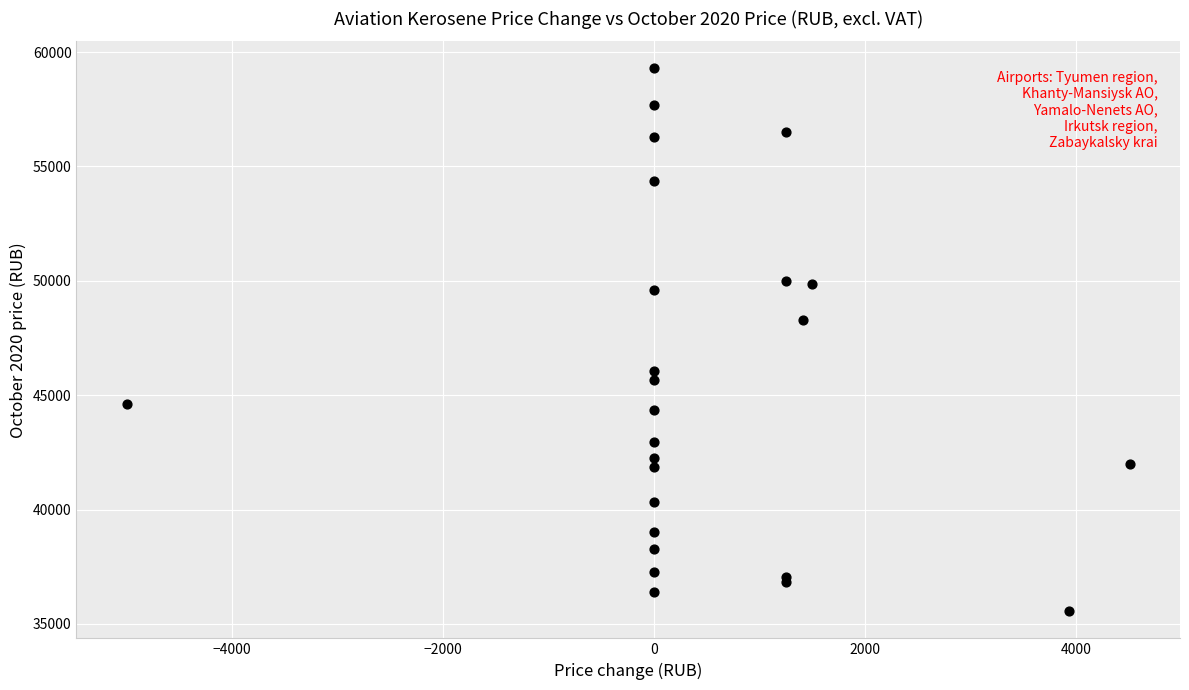

What Y value in the scatter plot is closest to 47418?

48304